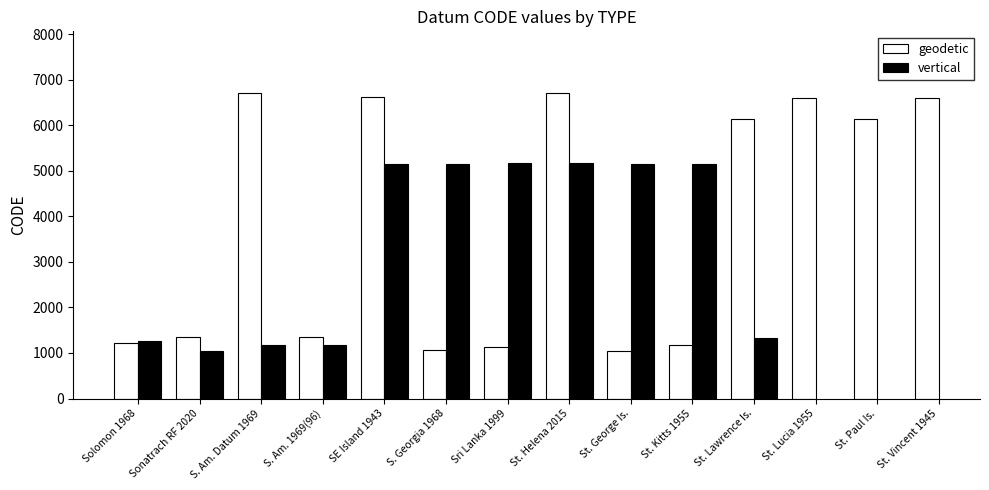

Which category has the lowest value across all series?

St. George Is.